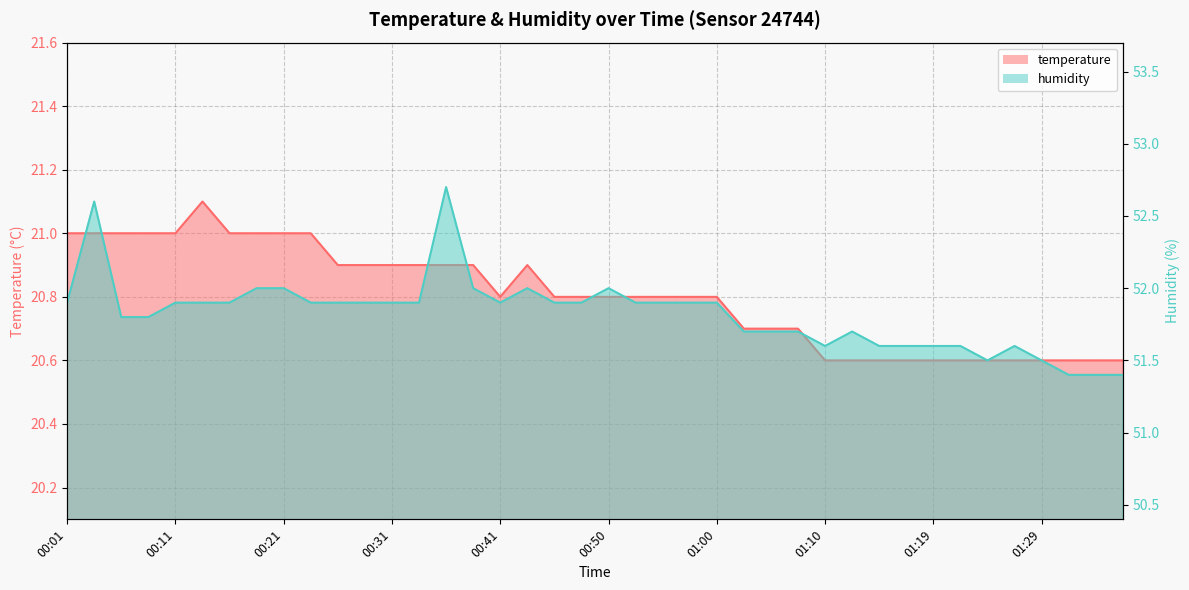

What position from the right is 00:45?

22